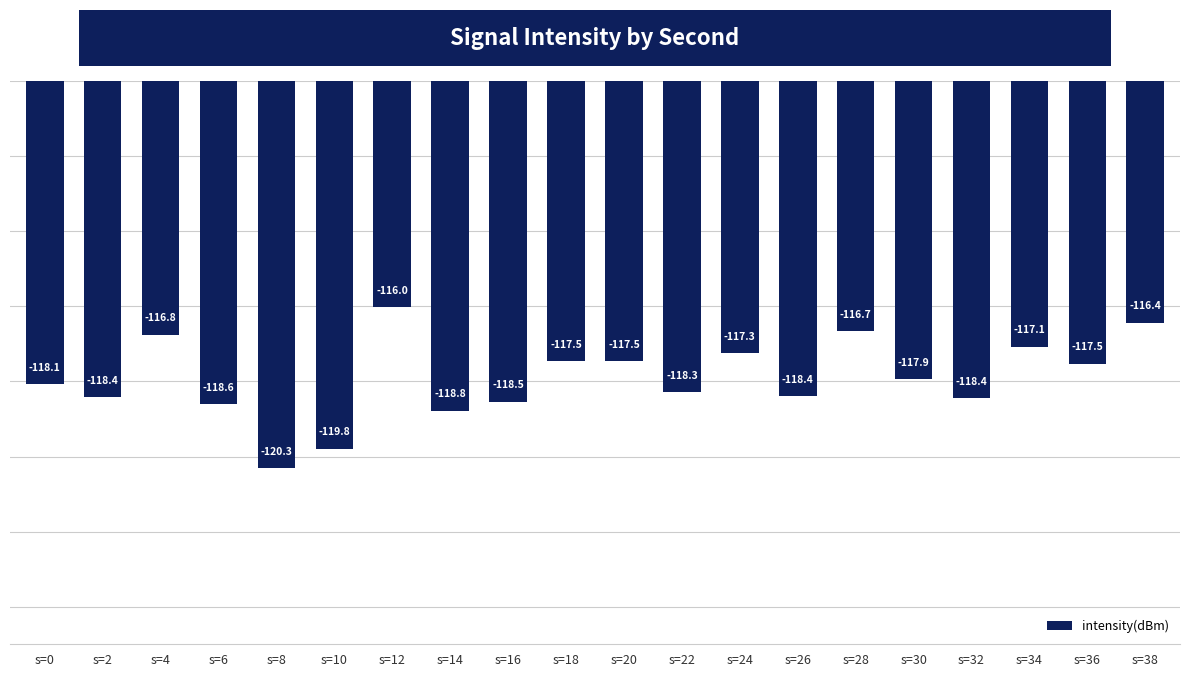

What is the approximate value at s=34?

-117.1